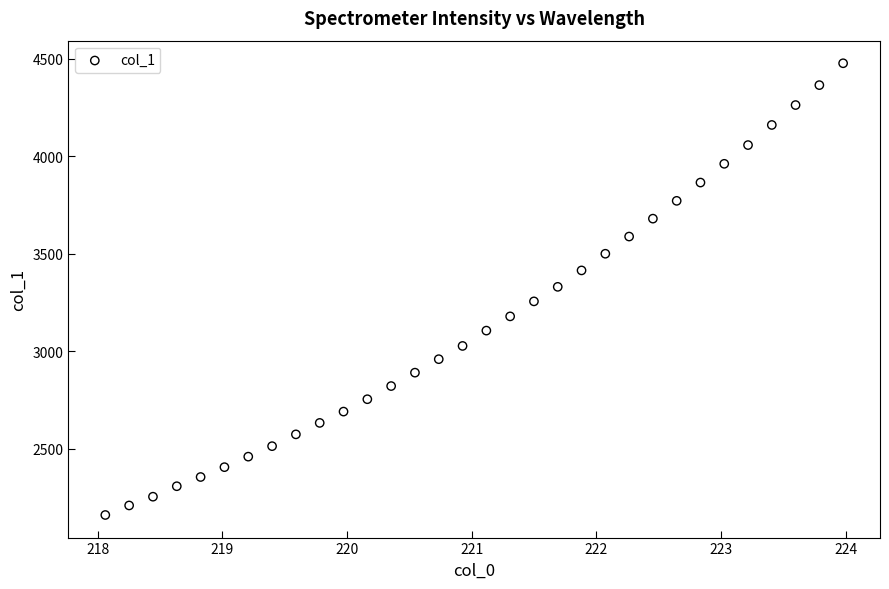

What is the range of X values (max minus min)?

5.9